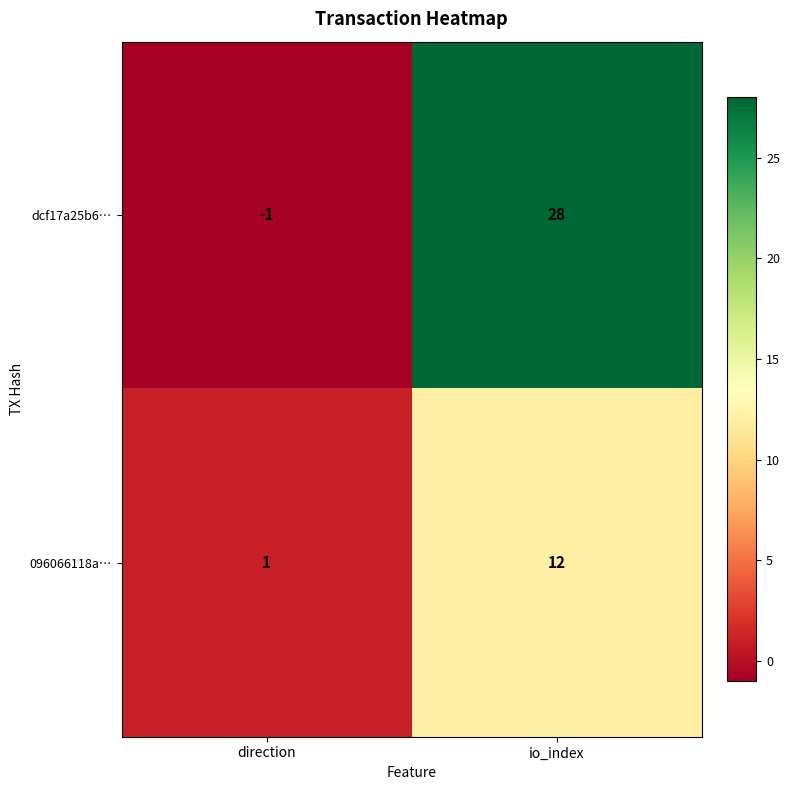

Which series has the largest range (max minus min)?

dcf17a25b6…